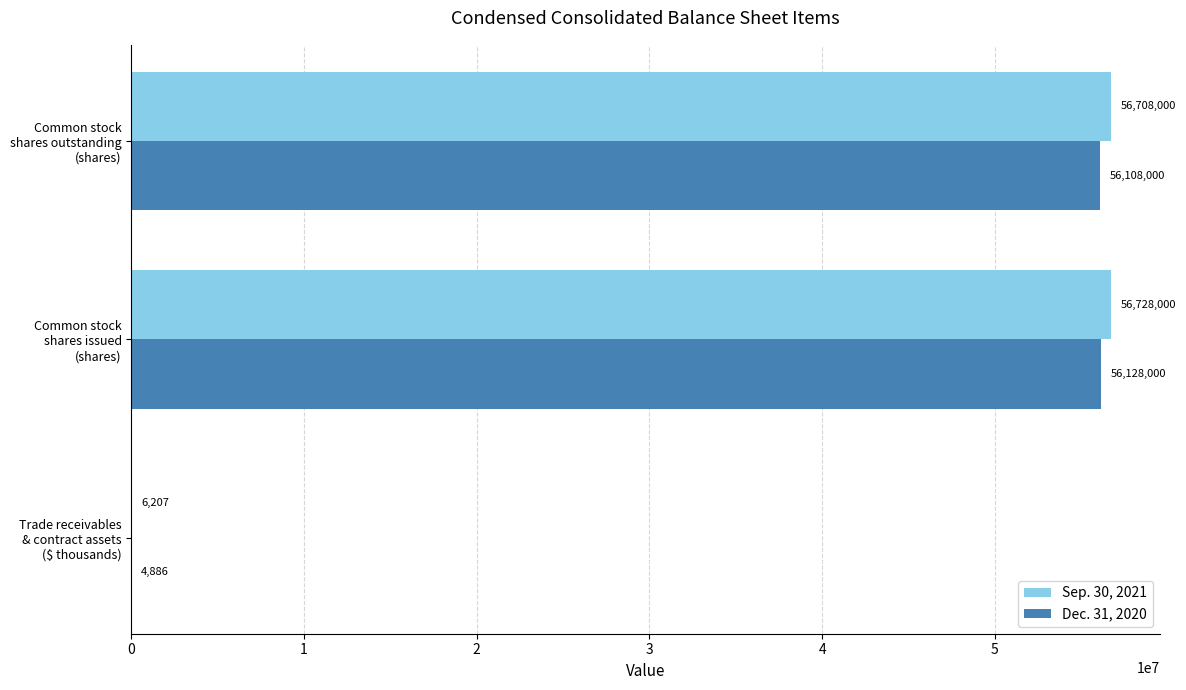

How many series are shown in this chart?

2